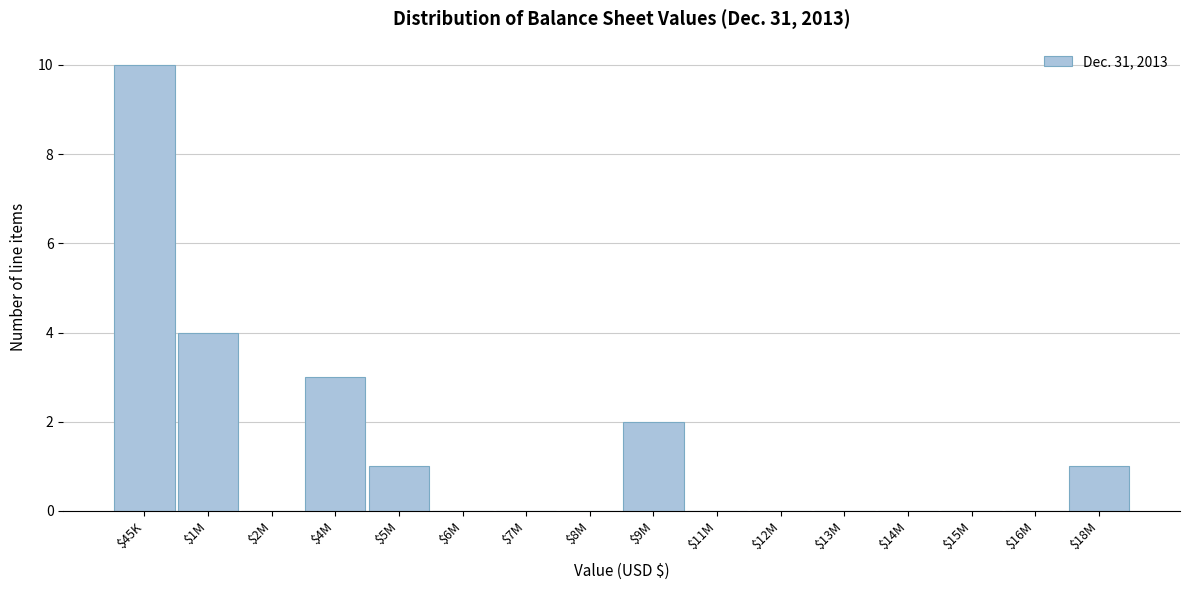

Where is the data nearest to the value 5?

$1M